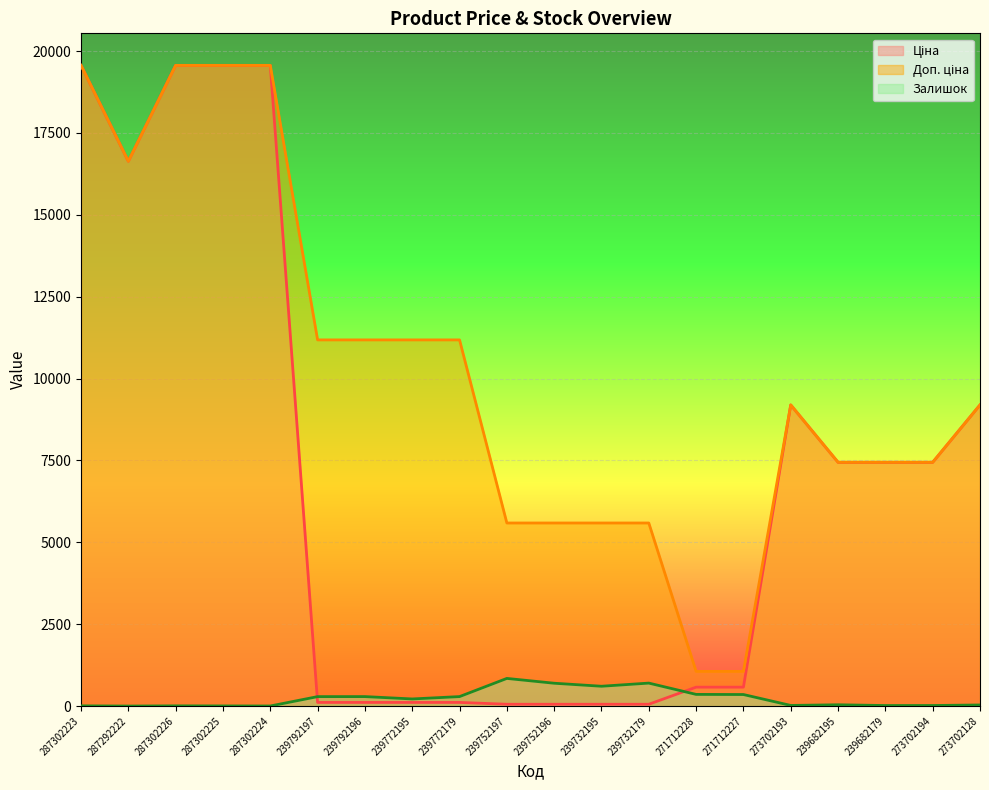

What is the lowest value of the Залишок series?

1.0